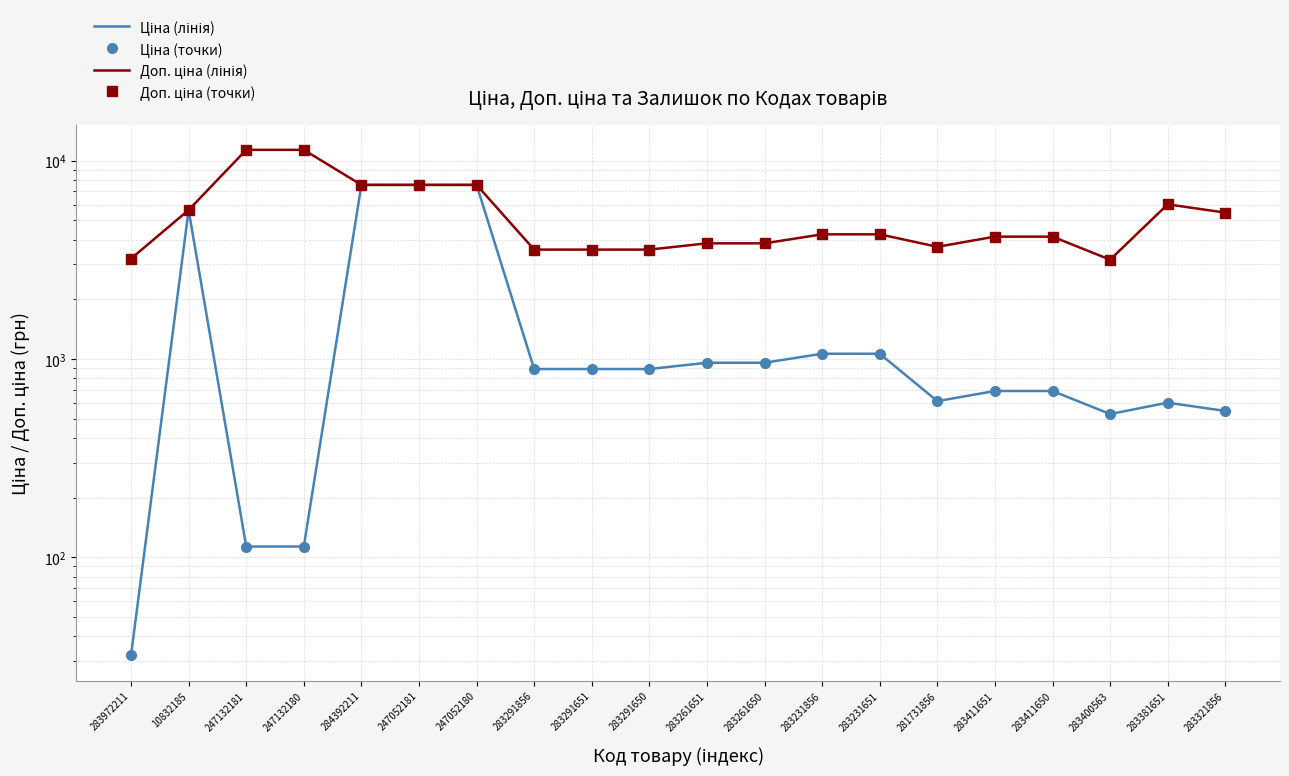

At 283291856, list the series in order from largest to smallest.

Доп. ціна (лінія), Доп. ціна (точки), Ціна (лінія), Ціна (точки)